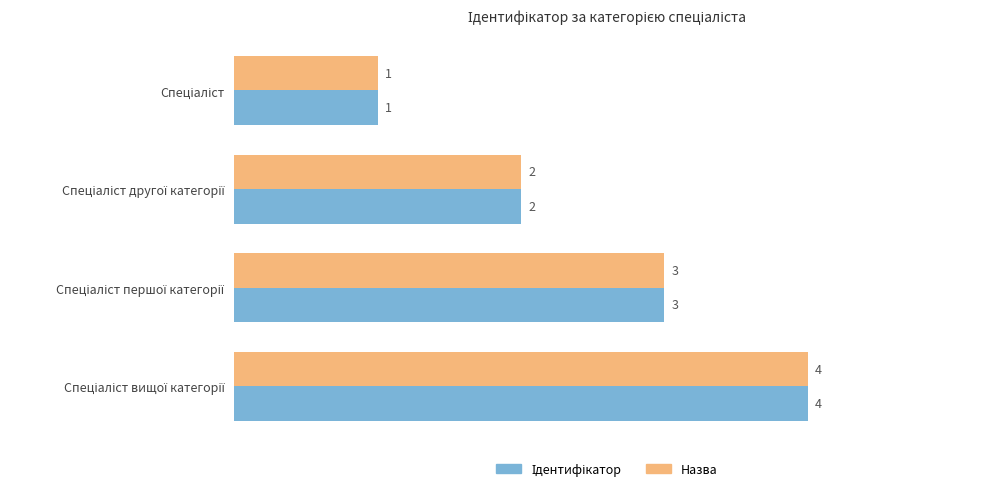

What is the maximum value shown in the chart?

4